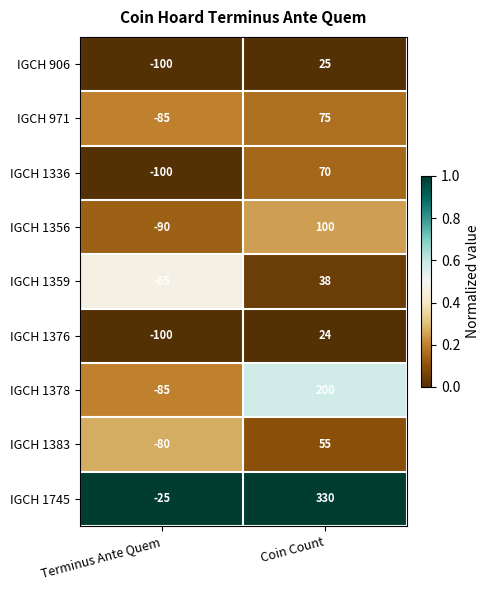

The IGCH 1383 series shows 55 at Coin Count. True or false?

True